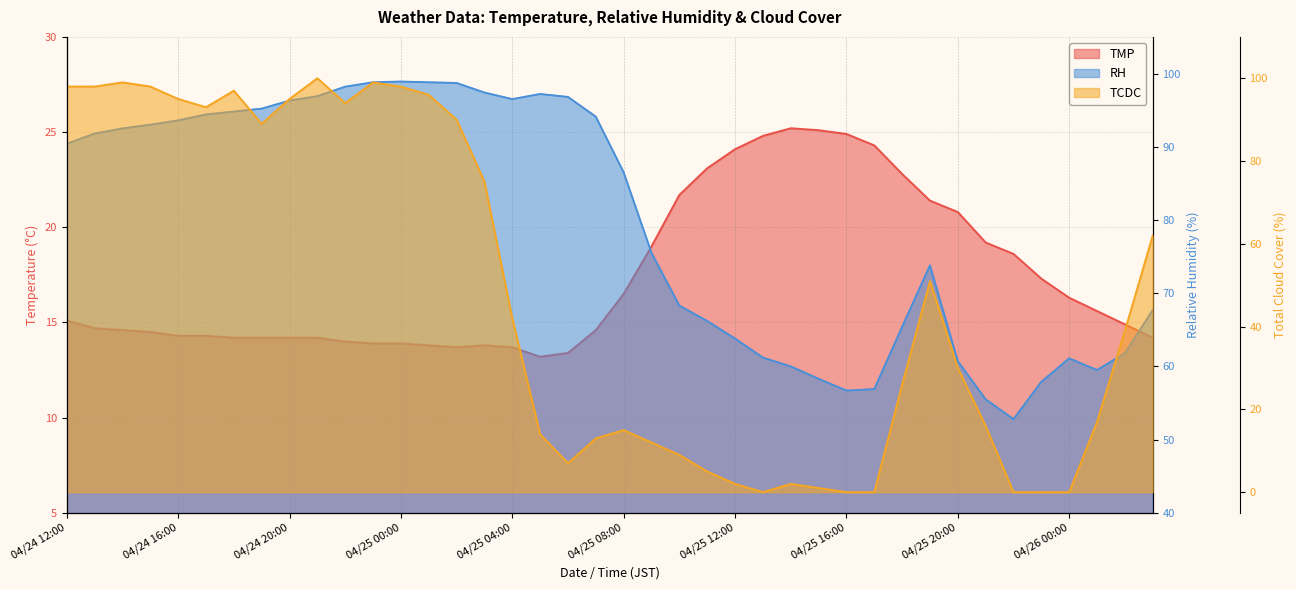

At how many categories does at least one series exceed 1?

40